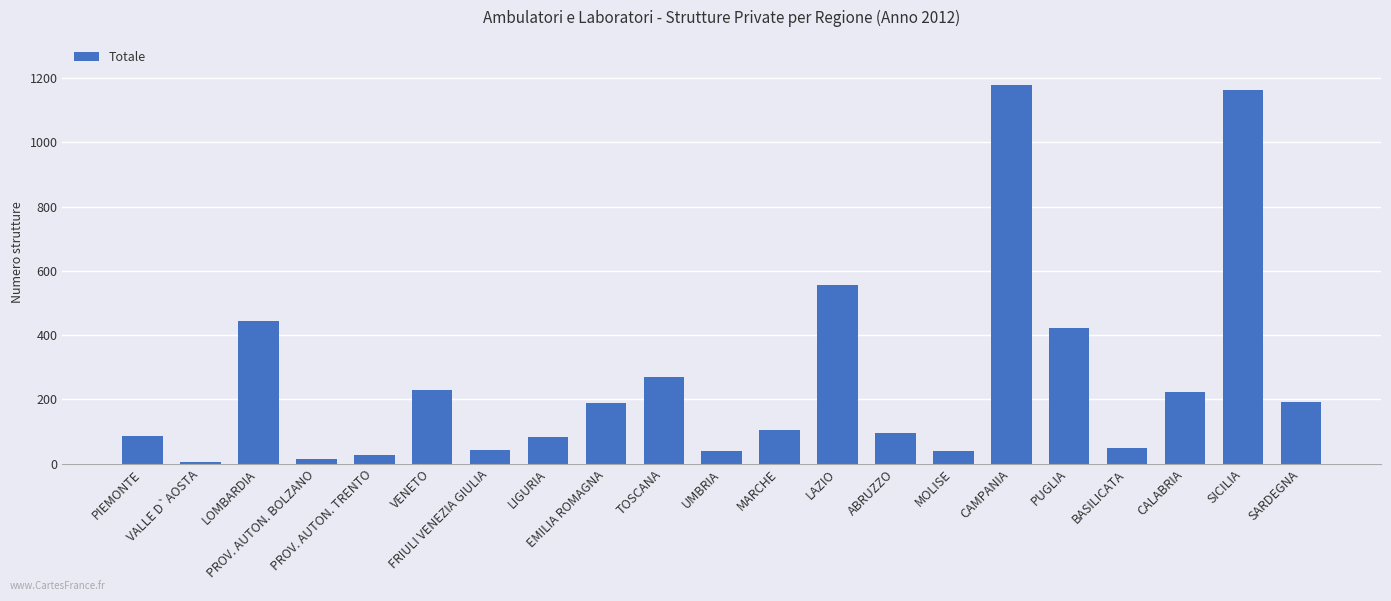

At which label does the data first exceed 104?

LOMBARDIA